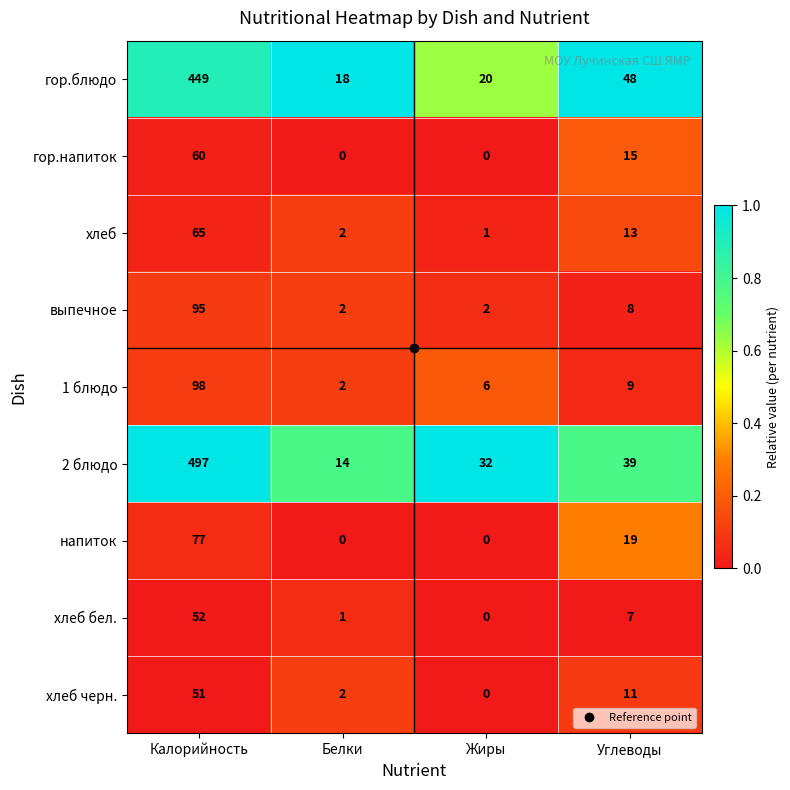

What is the greatest value displayed?

497